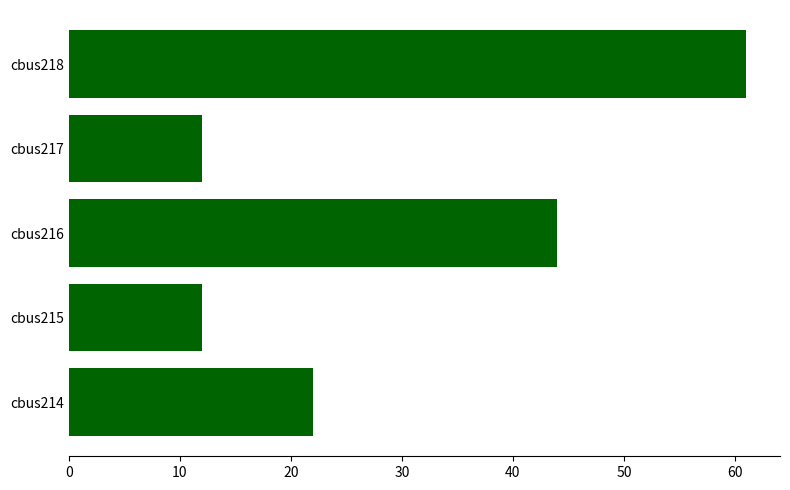

Approximately how many times larger is the value at cbus217 compared to cbus215?

1.0